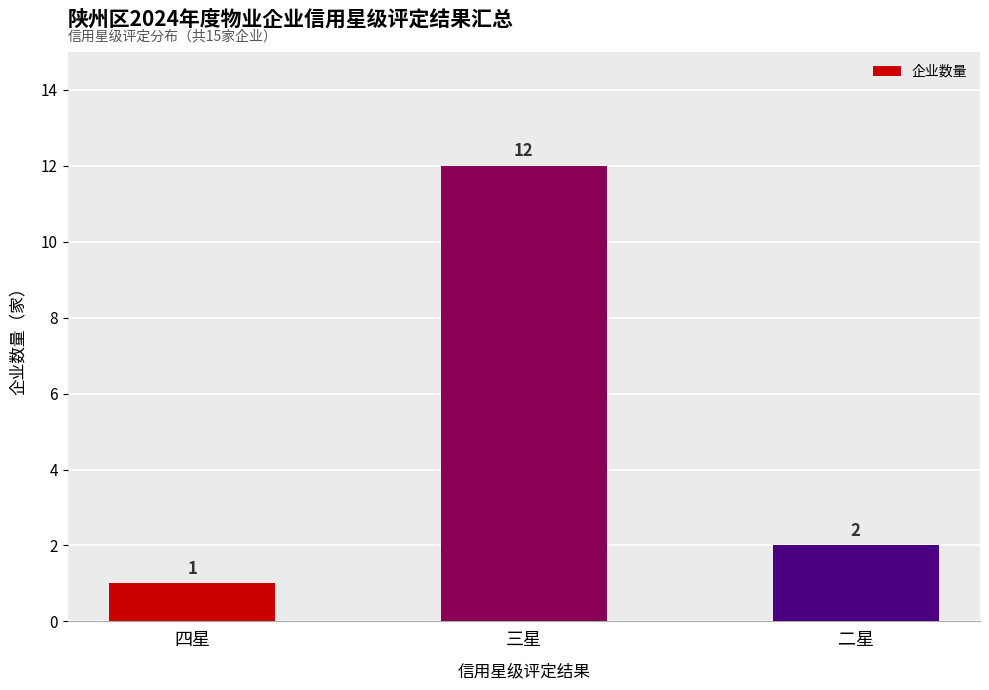

Count the number of data series in this chart.

1